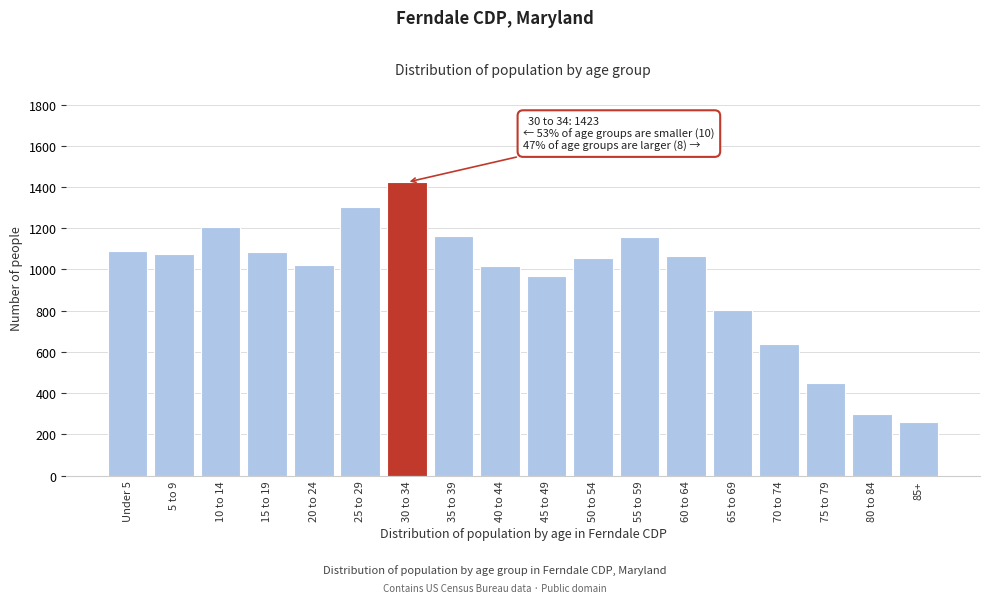

The chart shows a value of 1161 at 35 to 39. True or false?

True